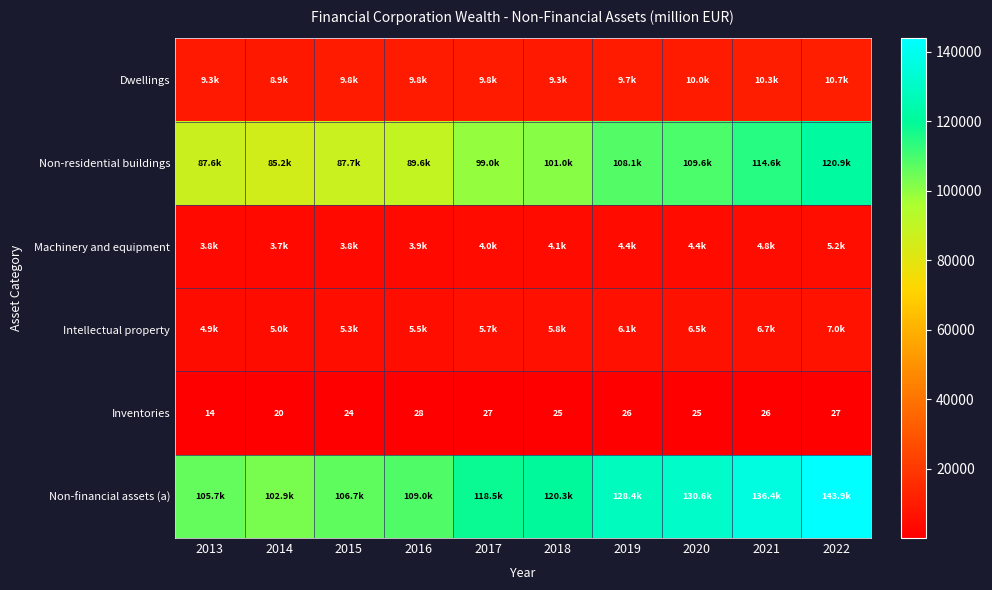

What is the sum of all Inventories values?

242.0